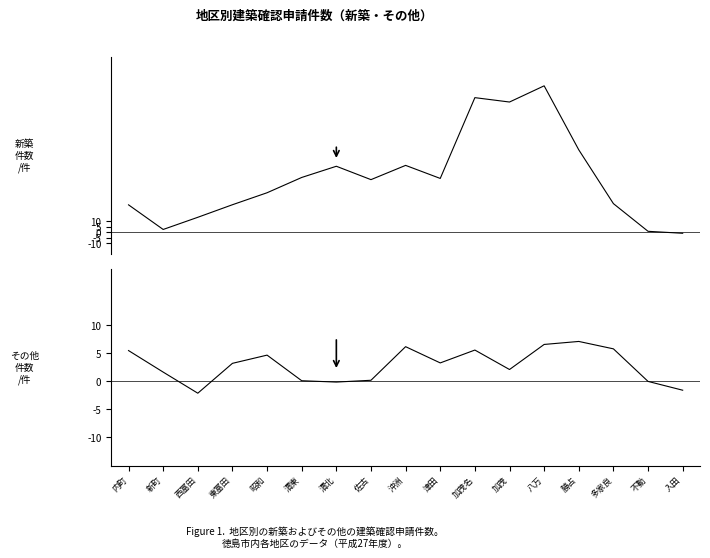

True or false: その他 has a value of 5.5 at 内町.

True